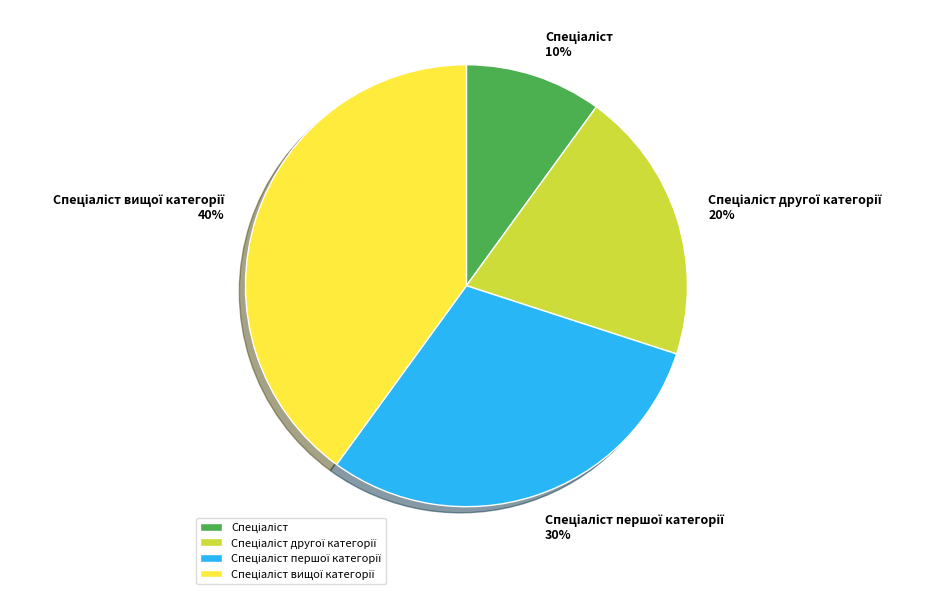

To the nearest percent, what is the average slice percentage?

25%